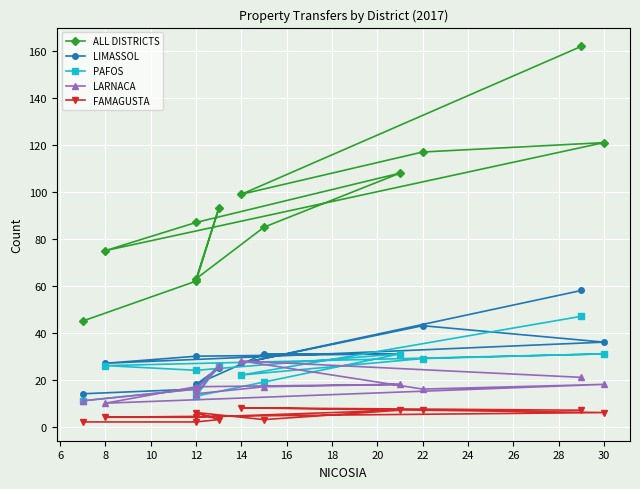

How many interior local peaks does the ALL DISTRICTS series have?

3